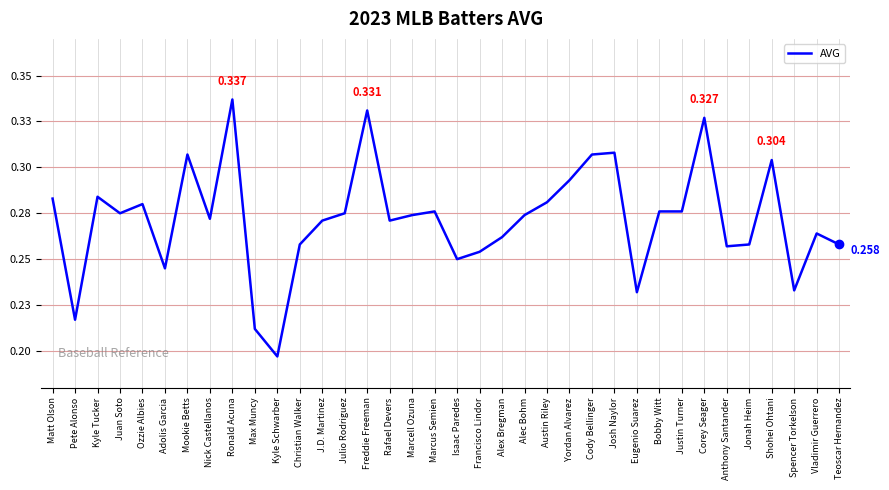

Does the chart have visible grid lines?

Yes